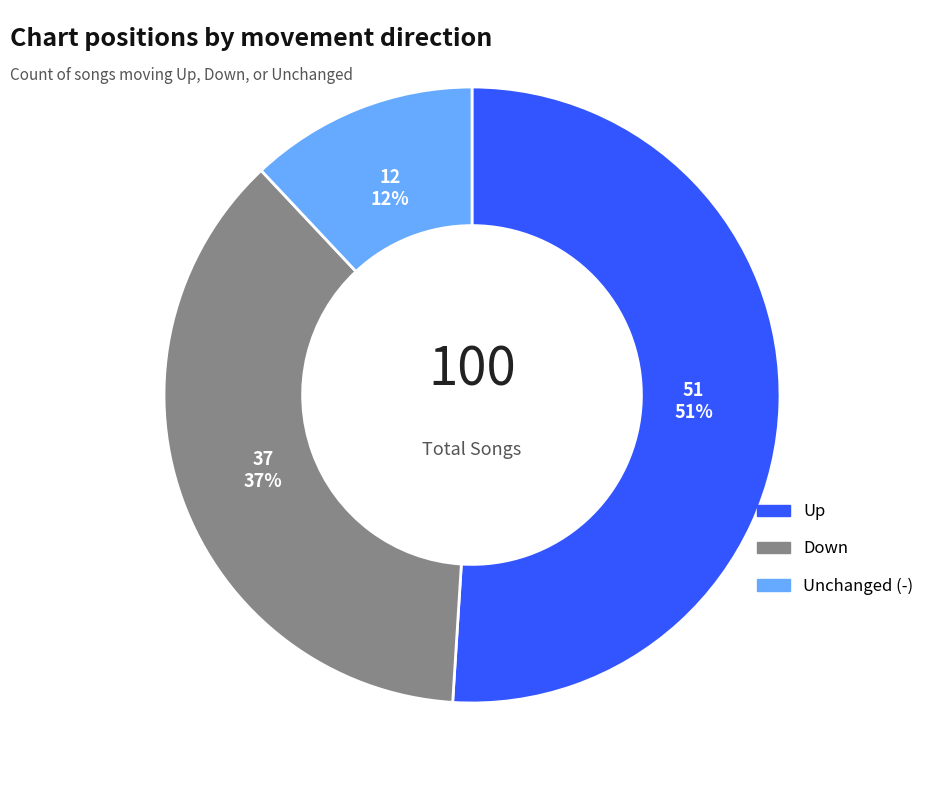

Is there a majority slice in this chart?

Yes